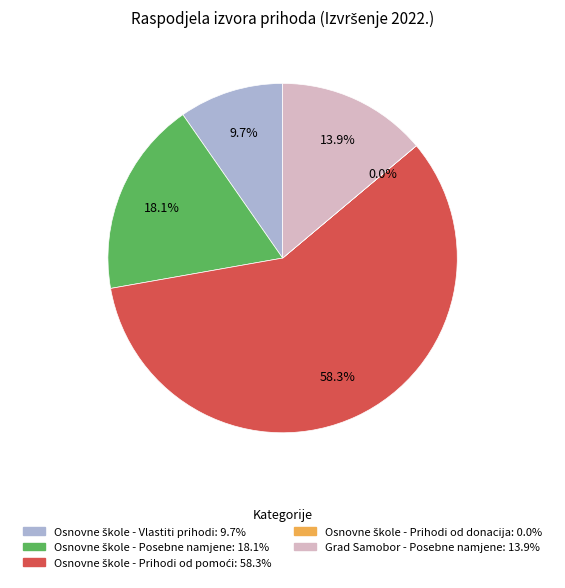

Does Grad Samobor - Posebne namjene account for over 50% of the chart?

No